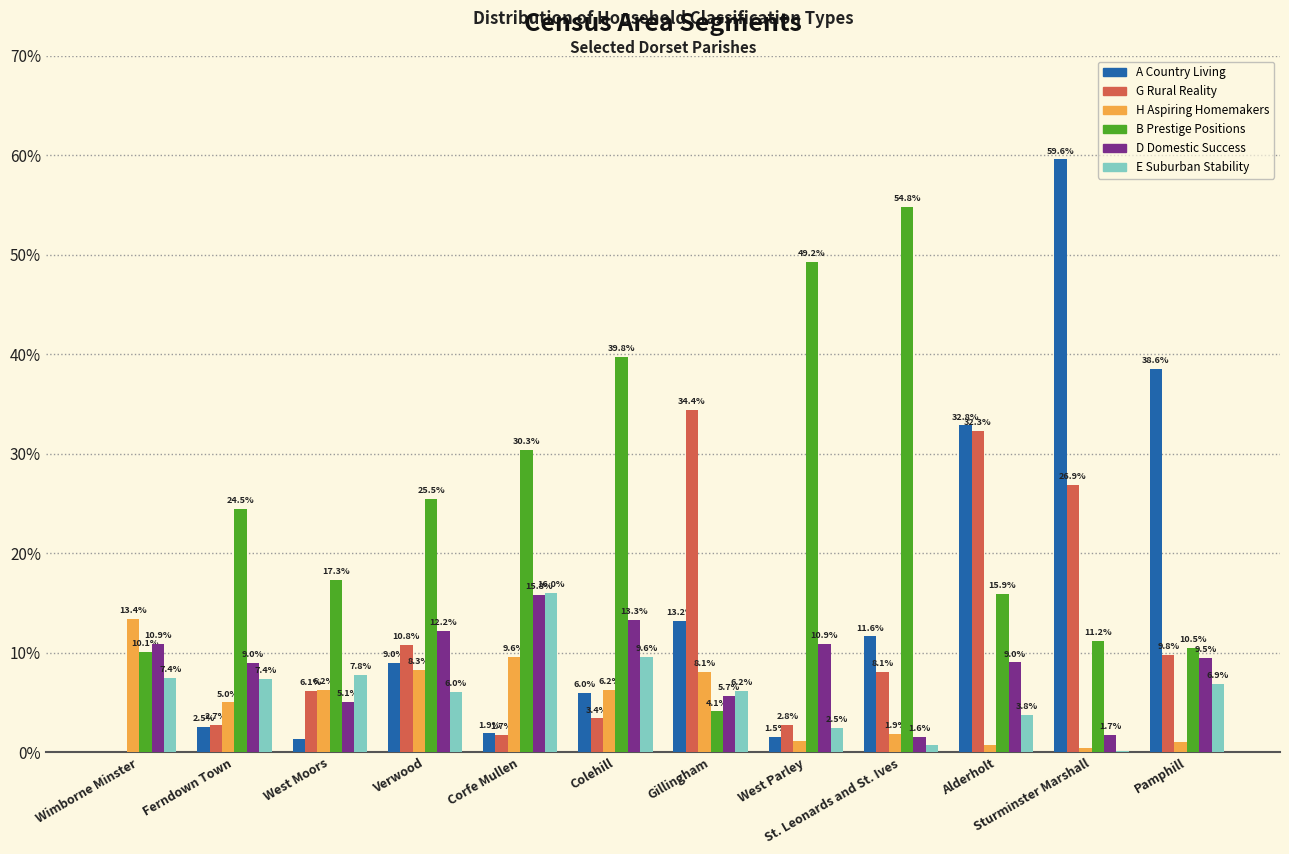

At which label does E Suburban Stability reach its peak?

Corfe Mullen